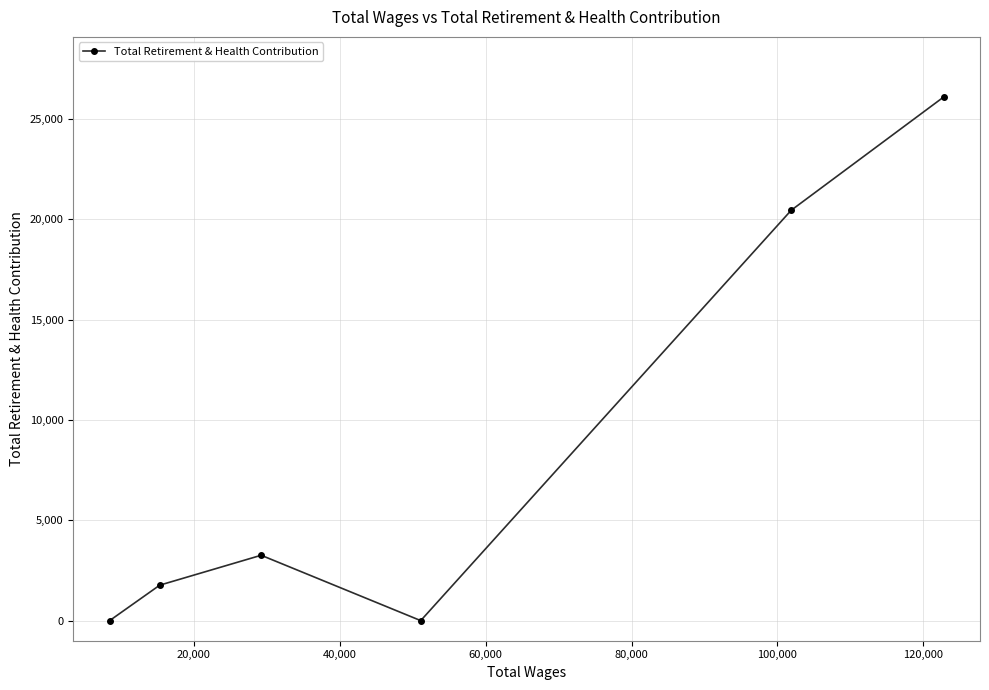

What is the average value?

8591